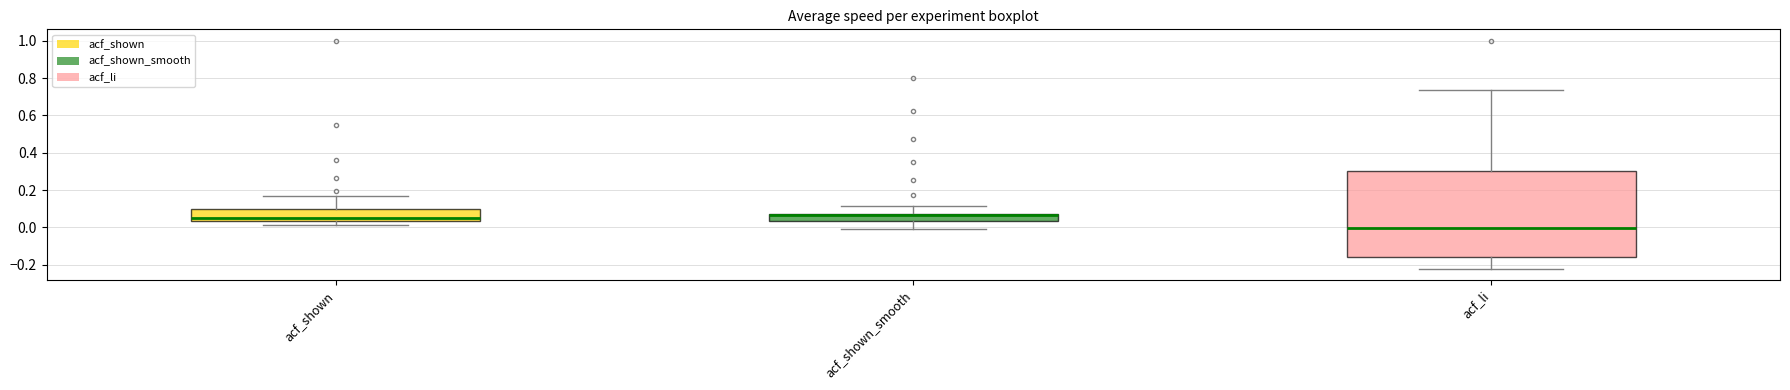

Reading left to right, transcribe this box plot: for each box, give where its median line is, the range the box spans, and where its two whiskers end, as read against the y-axis. The values are not printed on the chart, so give them approximately, as read against the axis.

acf_shown: median 0.04 (just above the box's lower edge), box 0.04 to 0.10, whiskers 0.02 to 0.18
acf_shown_smooth: median 0.06 (drawn on the box's upper edge), box 0.04 to 0.08, whiskers -0.02 to 0.12
acf_li: median 0.00, box -0.16 to 0.30, whiskers -0.22 to 0.74